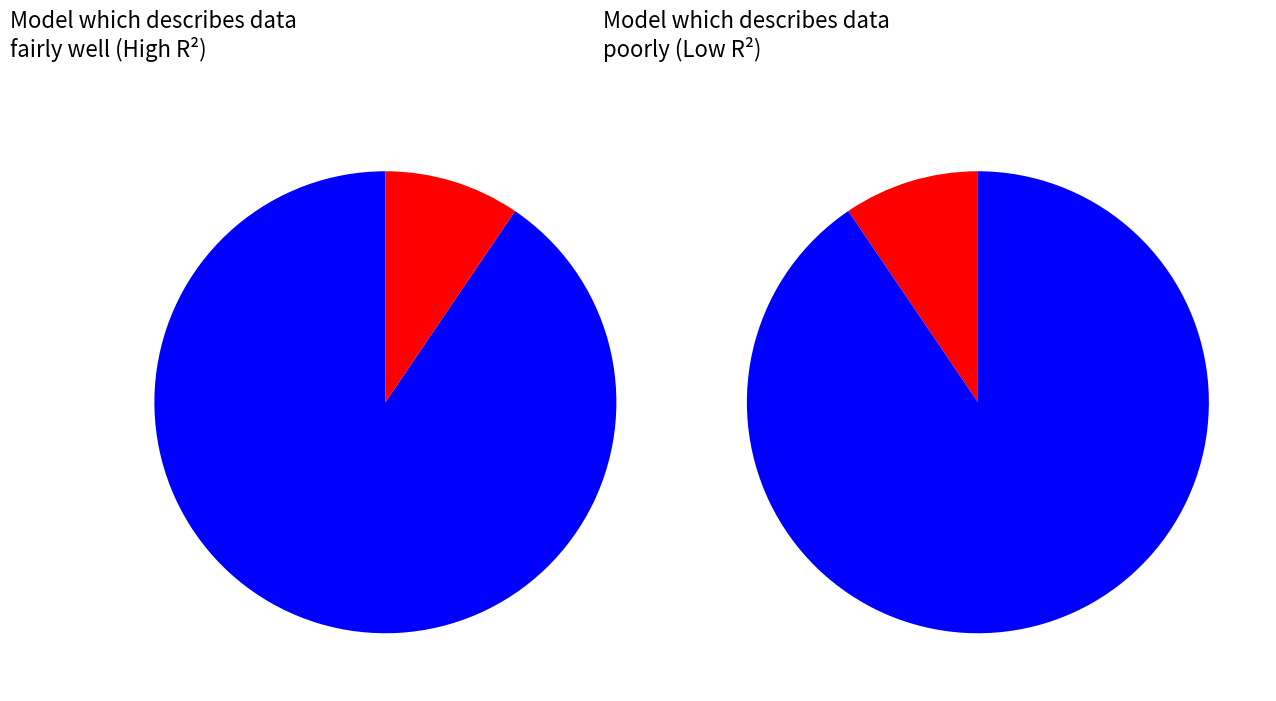

How much of the chart is everything except Viha?

90.8%